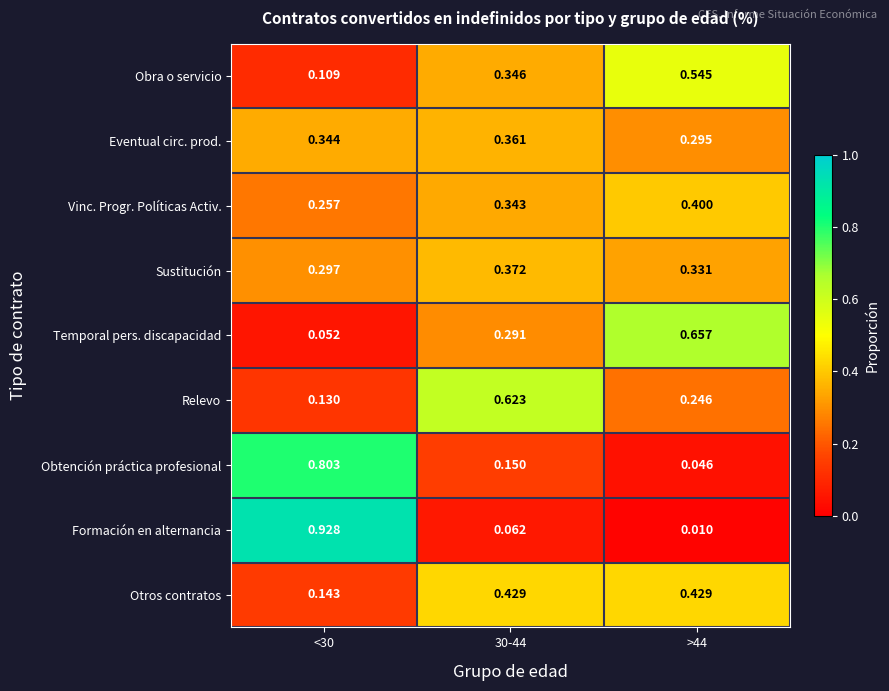

At which category is the sum across all series the highest?

<30